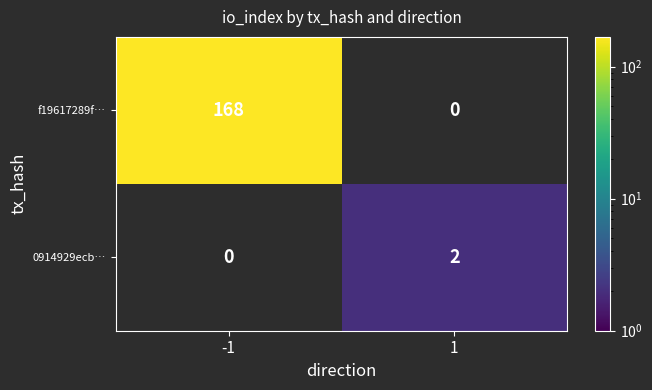

Is the value of 0914929ecb… at 1 greater than the value of f19617289f… at -1?

No